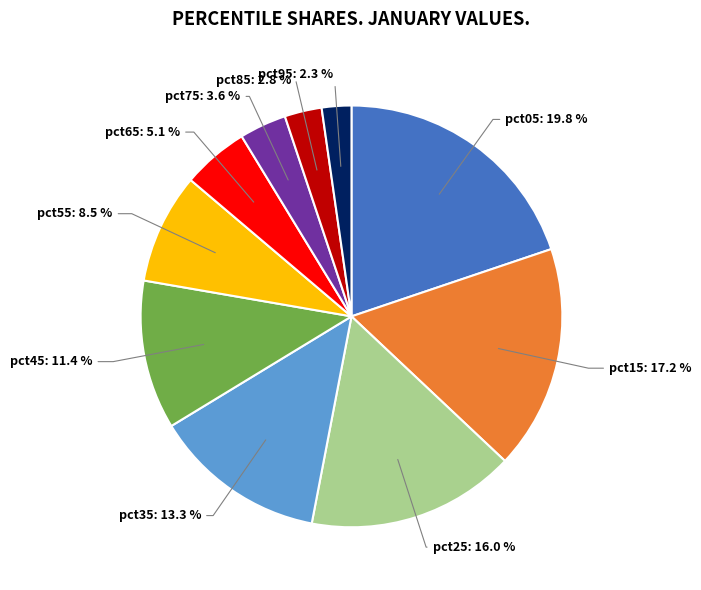

Is there any slice that represents more than half of the pie?

No